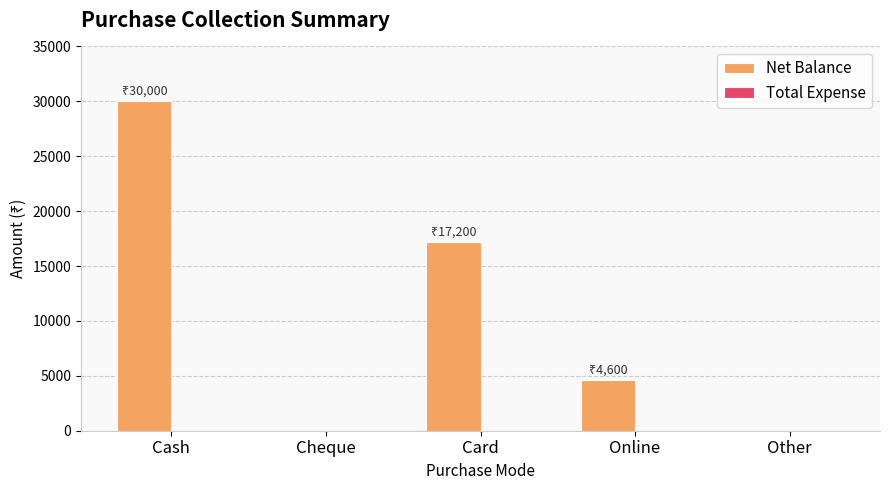

What is the change in value from Cash to Other?

-30000